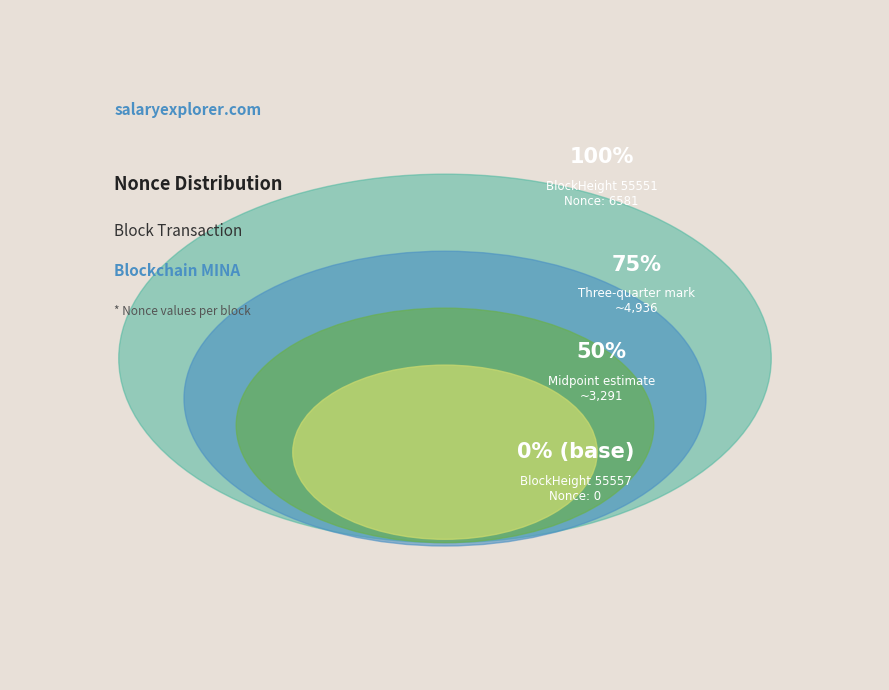

To the nearest percent, what is the combined percentage of 55557 and 55551?

100%